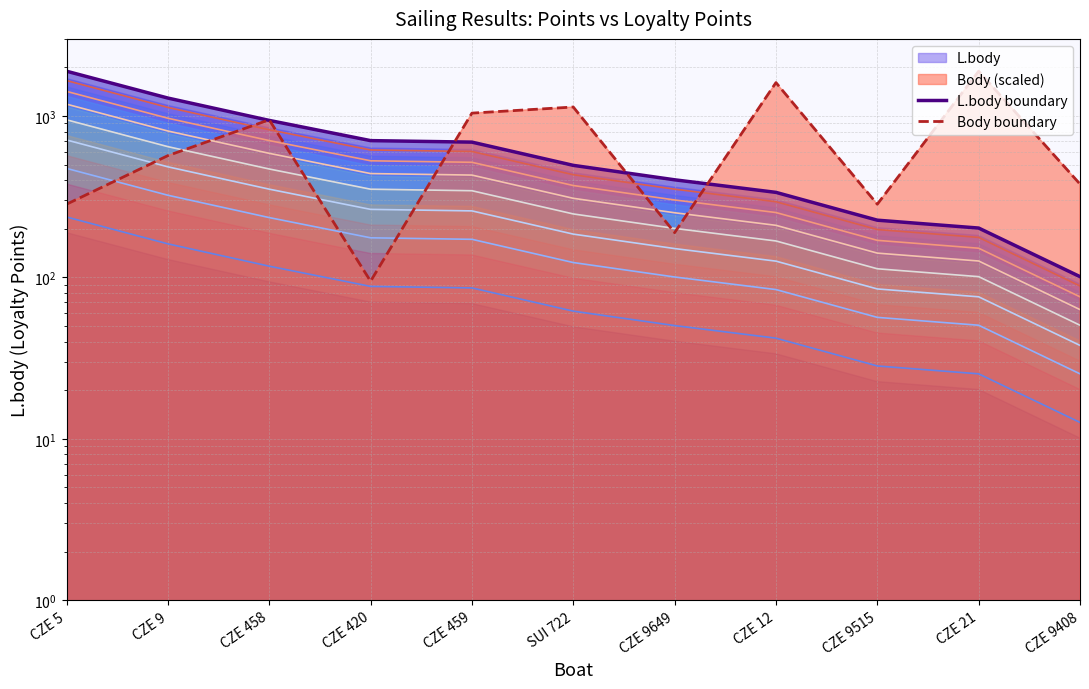

Between CZE 458 and SUI 722, which series saw the biggest shift?

L.body boundary